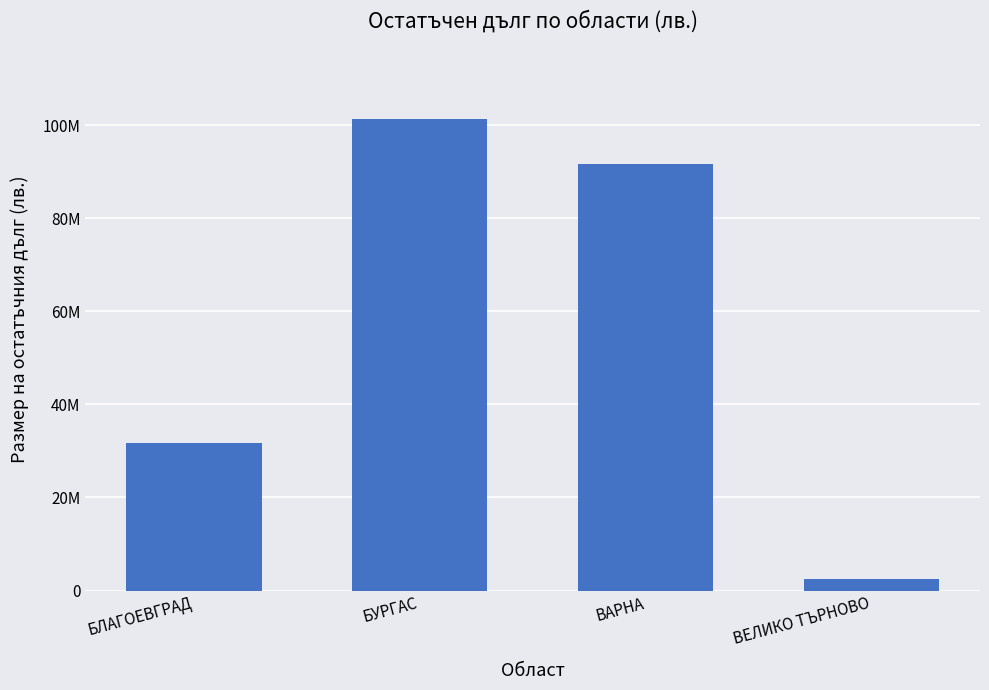

At which label is the value closest to 51935850?

БЛАГОЕВГРАД